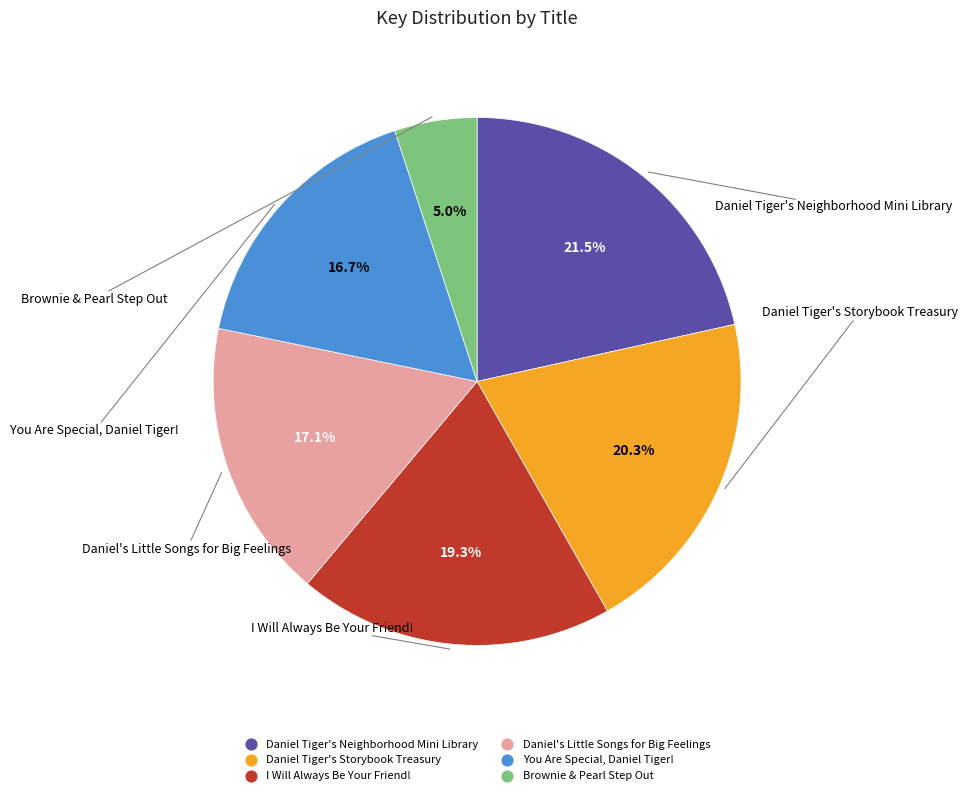

Which has a higher value, I Will Always Be Your Friend! or Brownie & Pearl Step Out?

I Will Always Be Your Friend!